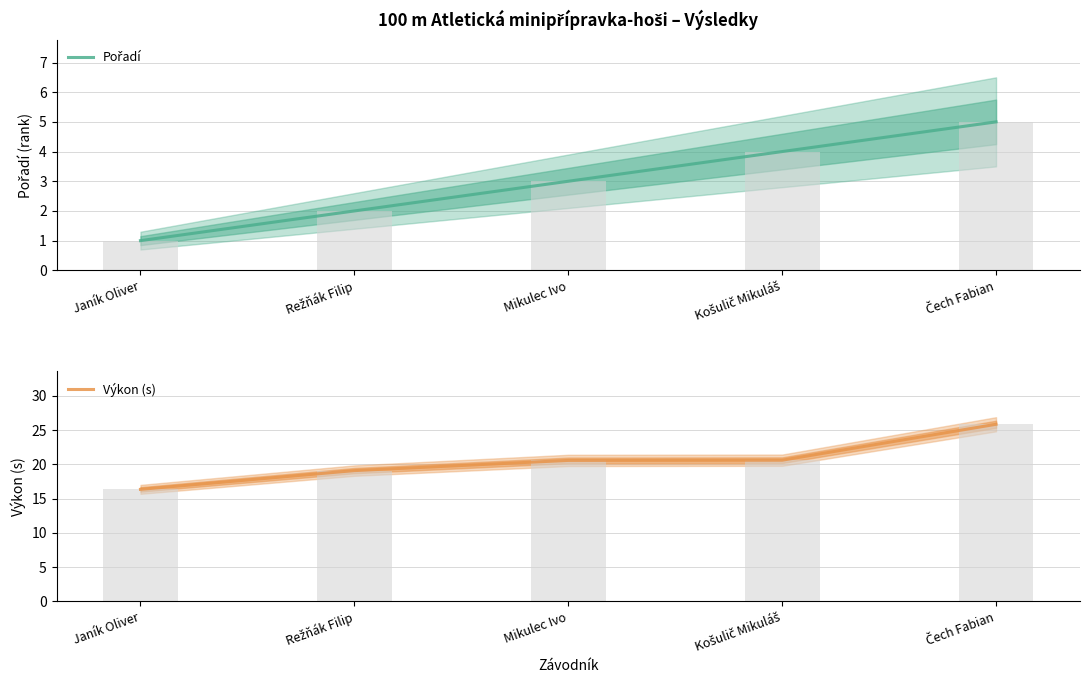

Which category has the highest value in the Pořadí series?

Čech Fabian